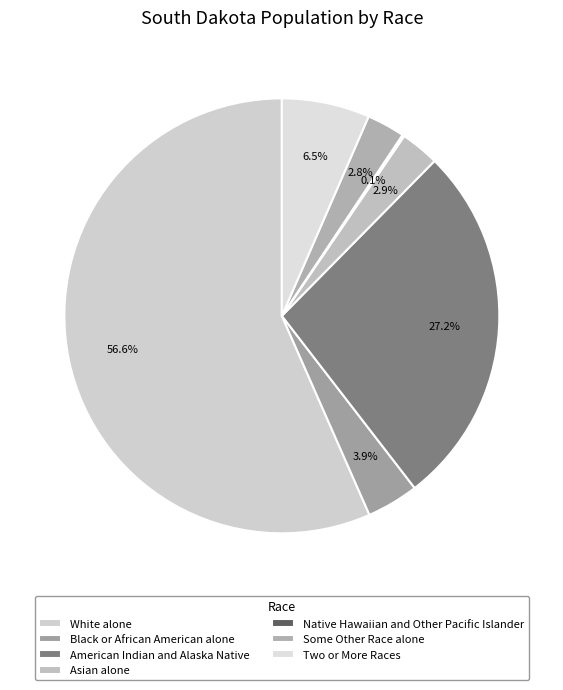

Rank the categories by value from lowest to highest.

Native Hawaiian and Other Pacific Islander, Some Other Race alone, Asian alone, Black or African American alone, Two or More Races, American Indian and Alaska Native, White alone